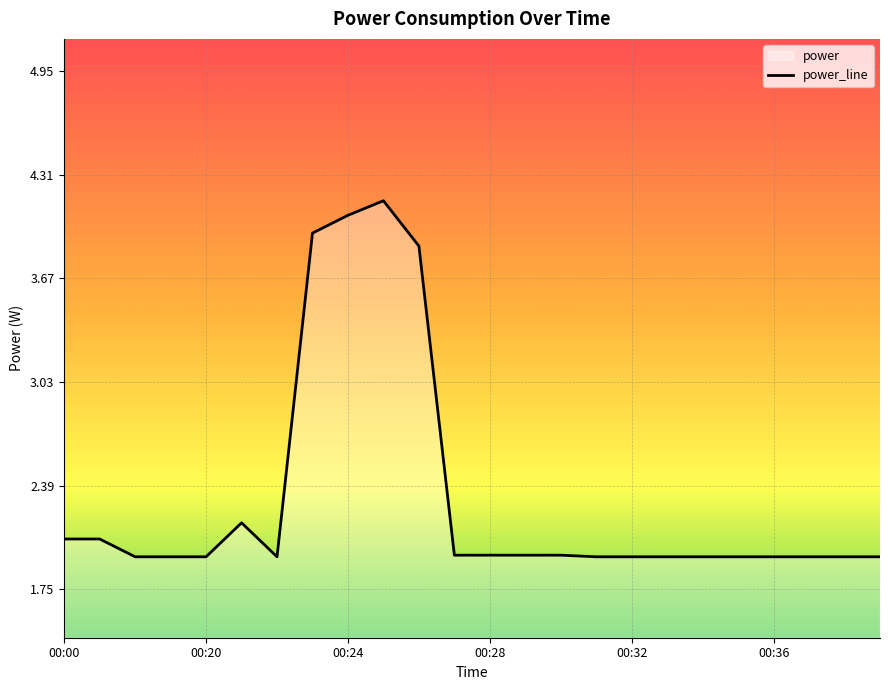

The chart shows a value of 3.2 at 00:20. True or false?

False